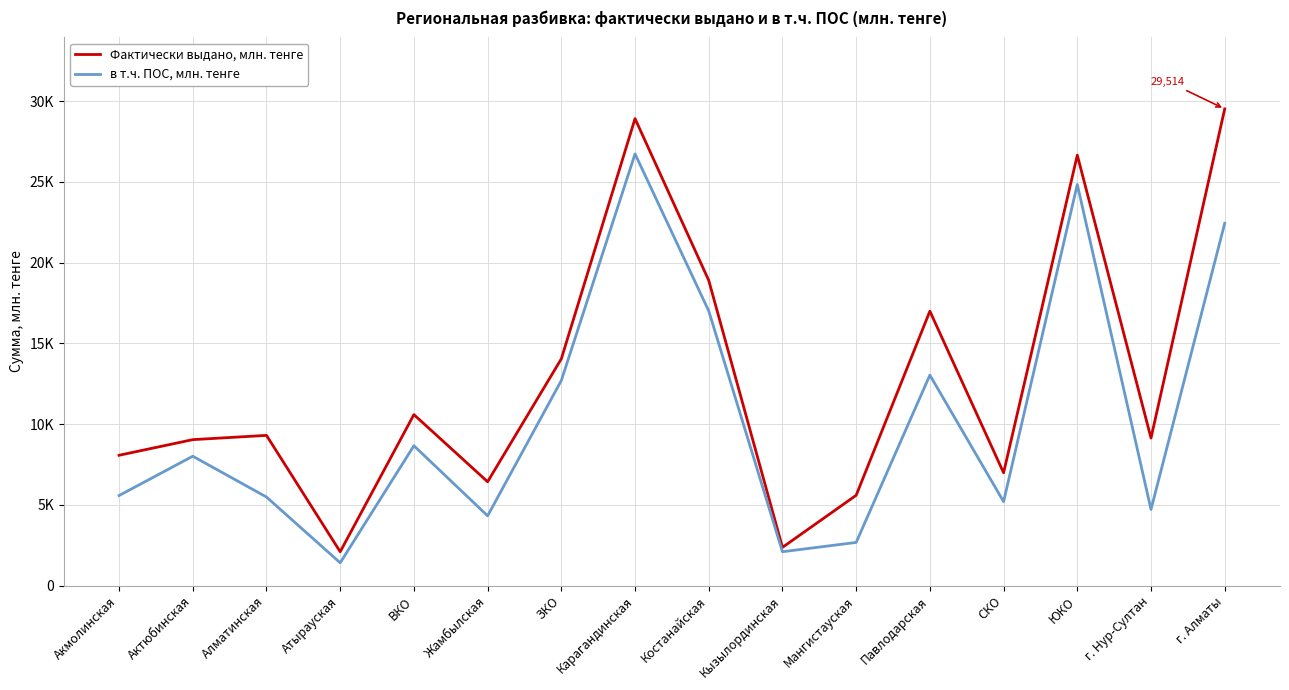

What are all the series names shown in the legend?

Фактически выдано, млн. тенге, в т.ч. ПОС, млн. тенге